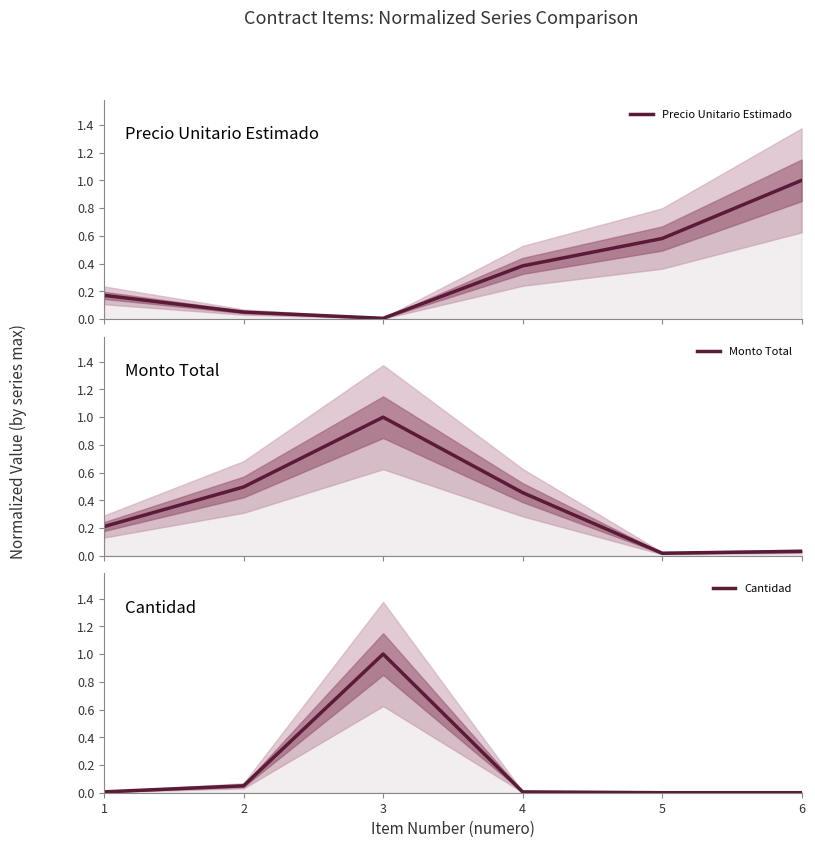

Which series has the largest total across all categories?

Monto Total